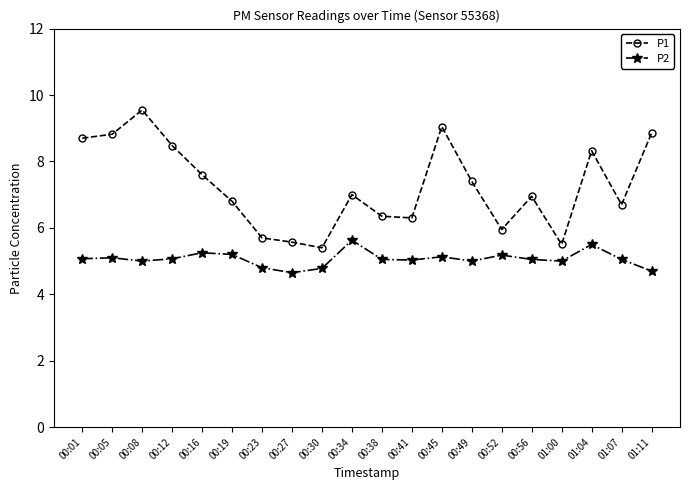

What is the label of the 18th point from the right?

00:08